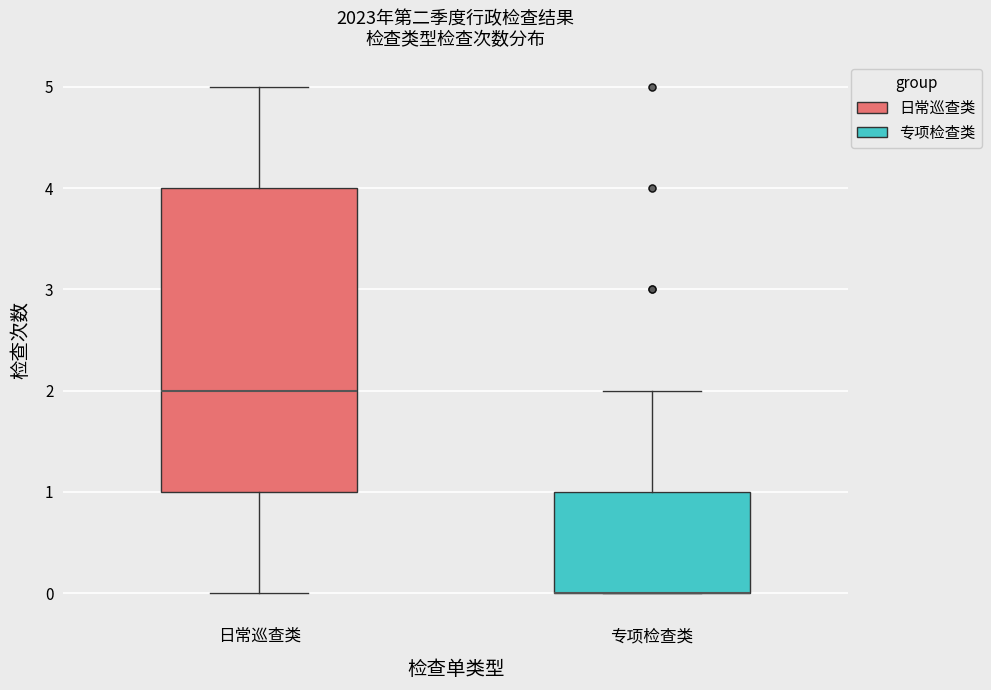

Where is the lower edge of the box for 日常巡查类 on the y-axis? The values are not printed on the chart, so give them approximately, as read against the axis.

1